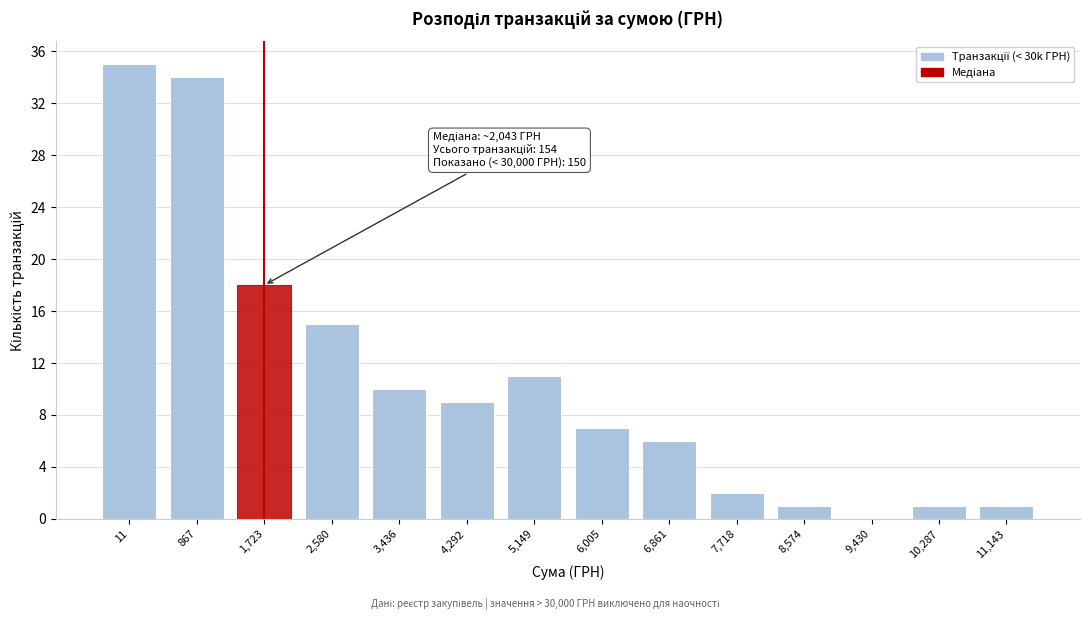

Reading right to left, extract all data points from this chart.

11,143=1	10,287=1	9,430=0	8,574=1	7,718=2	6,861=6	6,005=7	5,149=11	4,292=9	3,436=10	2,580=15	1,723=18	867=34	11=35